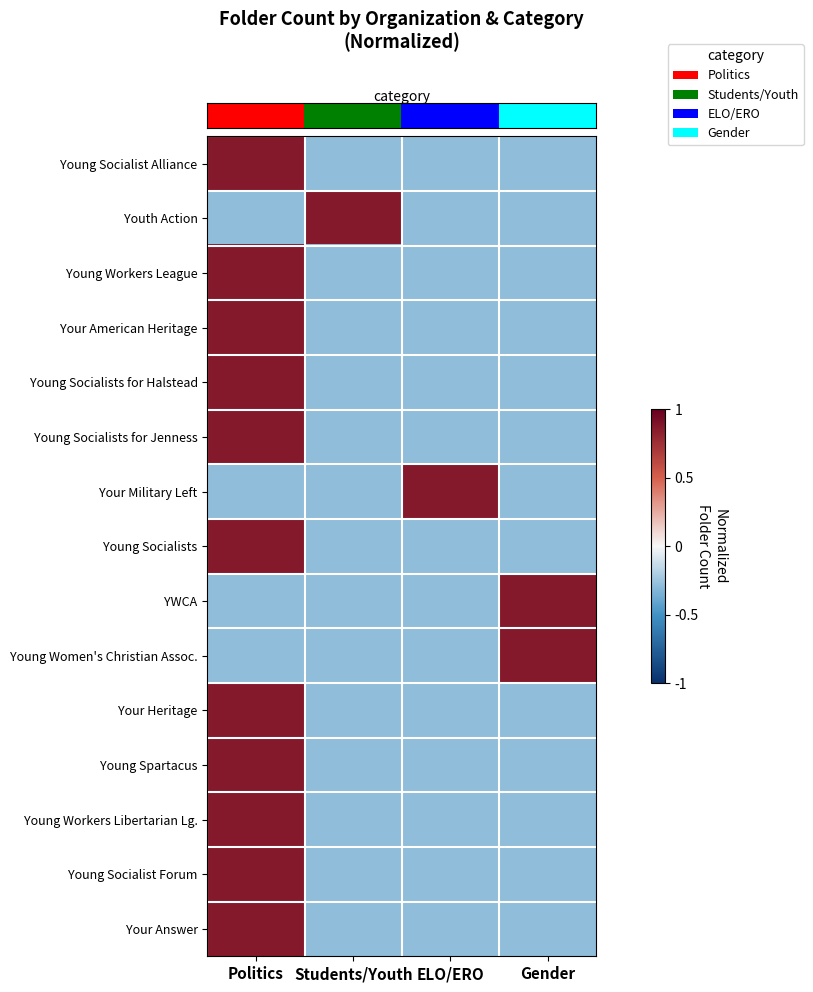

At which category is the sum across all series the highest?

Politics